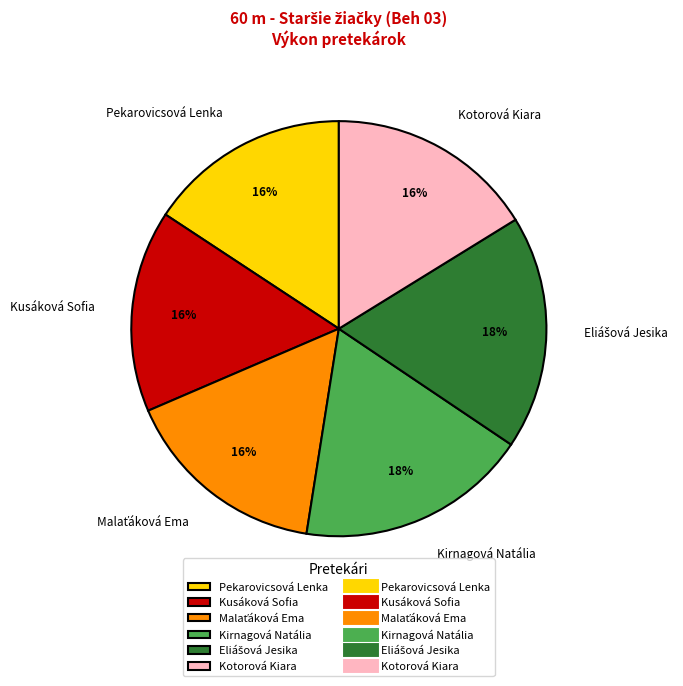

To the nearest percent, what is the average slice percentage?

17%